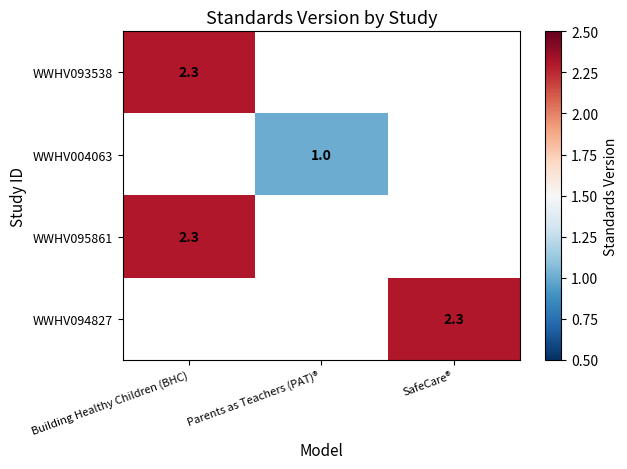

Is it true that WWHV093538 equals 2.3 at Building Healthy Children (BHC)?

True